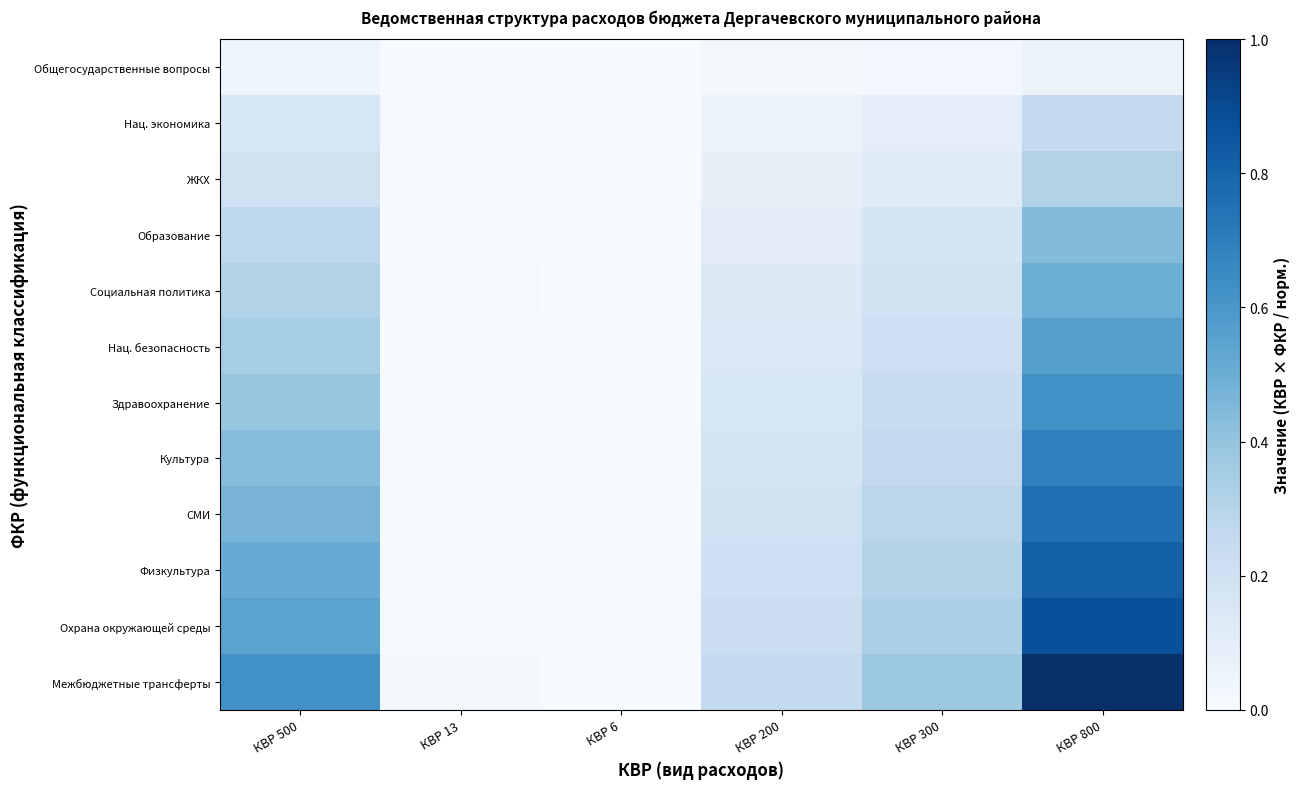

Reading left to right, extract all data points from this chart.

Общегосударственные вопросы: КВР 500=0.0	КВР 13=0.0	КВР 6=0.0	КВР 200=0.0	КВР 300=0.0	КВР 800=0.1
Нац. экономика: КВР 500=0.2	КВР 13=0.0	КВР 6=0.0	КВР 200=0.1	КВР 300=0.1	КВР 800=0.2
ЖКХ: КВР 500=0.2	КВР 13=0.0	КВР 6=0.0	КВР 200=0.1	КВР 300=0.1	КВР 800=0.3
Образование: КВР 500=0.3	КВР 13=0.0	КВР 6=0.0	КВР 200=0.1	КВР 300=0.2	КВР 800=0.4
Социальная политика: КВР 500=0.3	КВР 13=0.0	КВР 6=0.0	КВР 200=0.1	КВР 300=0.2	КВР 800=0.5
Нац. безопасность: КВР 500=0.4	КВР 13=0.0	КВР 6=0.0	КВР 200=0.1	КВР 300=0.2	КВР 800=0.6
Здравоохранение: КВР 500=0.4	КВР 13=0.0	КВР 6=0.0	КВР 200=0.2	КВР 300=0.2	КВР 800=0.6
Культура: КВР 500=0.4	КВР 13=0.0	КВР 6=0.0	КВР 200=0.2	КВР 300=0.3	КВР 800=0.7
СМИ: КВР 500=0.5	КВР 13=0.0	КВР 6=0.0	КВР 200=0.2	КВР 300=0.3	КВР 800=0.8
Физкультура: КВР 500=0.5	КВР 13=0.0	КВР 6=0.0	КВР 200=0.2	КВР 300=0.3	КВР 800=0.8
Охрана окружающей среды: КВР 500=0.5	КВР 13=0.0	КВР 6=0.0	КВР 200=0.2	КВР 300=0.3	КВР 800=0.9
Межбюджетные трансферты: КВР 500=0.6	КВР 13=0.0	КВР 6=0.0	КВР 200=0.2	КВР 300=0.4	КВР 800=1.0